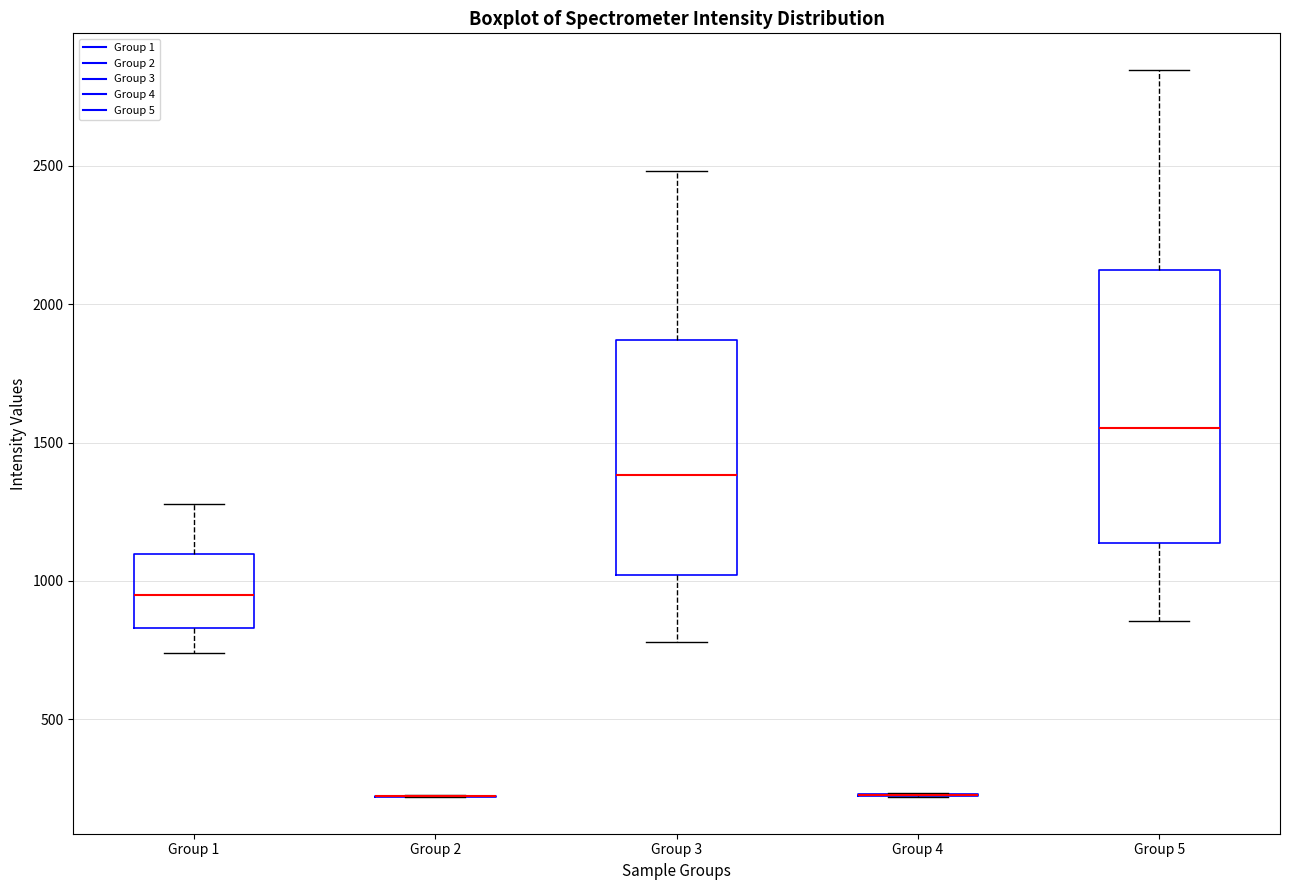

Reading left to right, transcribe this box plot: for each box, give where its median line is, the range the box spans, and where its two whiskers end, as read against the y-axis. The values are not printed on the chart, so give them approximately, as read against the axis.

Group 1: median 950, box 850 to 1100, whiskers 750 to 1300
Group 2: box collapsed to a line at 200, whiskers 200 to 250
Group 3: median 1400, box 1000 to 1850, whiskers 800 to 2500
Group 4: box collapsed to a line at 250, whiskers 200 to 250
Group 5: median 1550, box 1150 to 2100, whiskers 850 to 2850